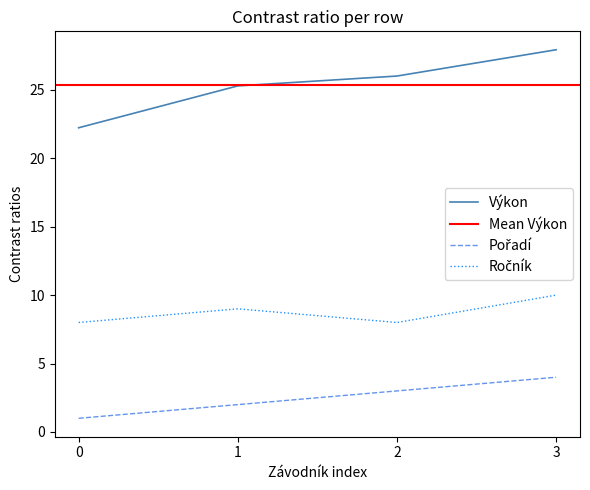

At which label does Výkon first exceed 26?

2